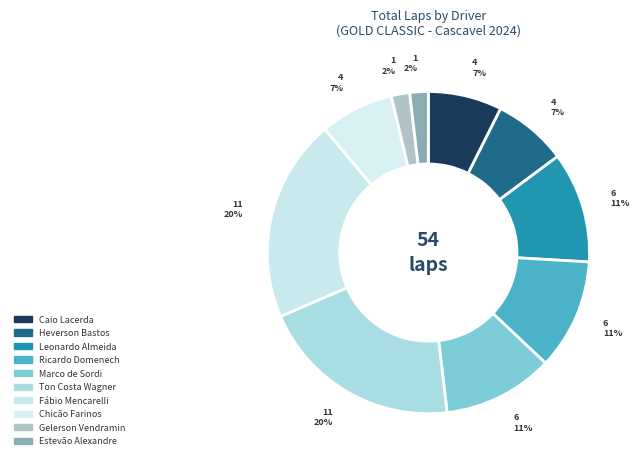

To the nearest percent, what is the average slice percentage?

10%